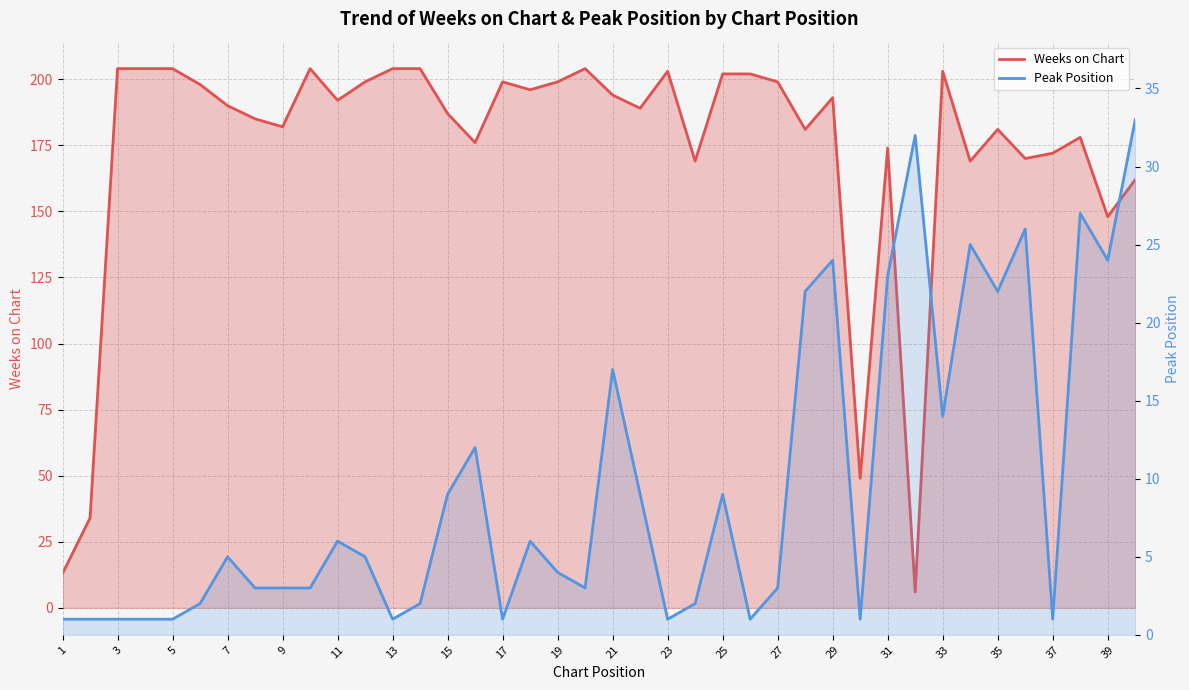

Which series changed the most between 24 and 37?

Weeks on Chart